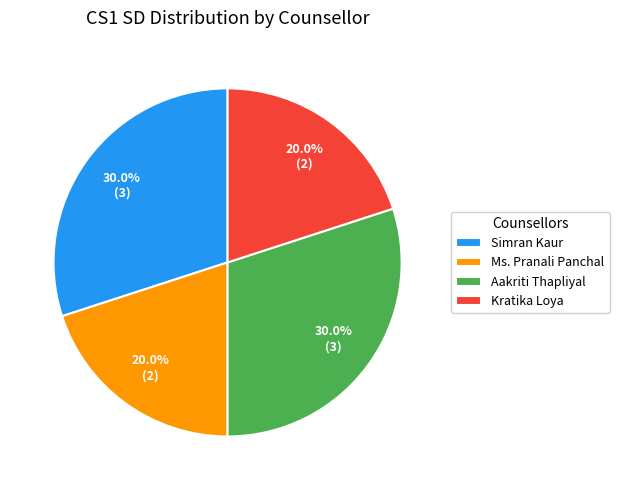

Count the number of slices in the pie.

4